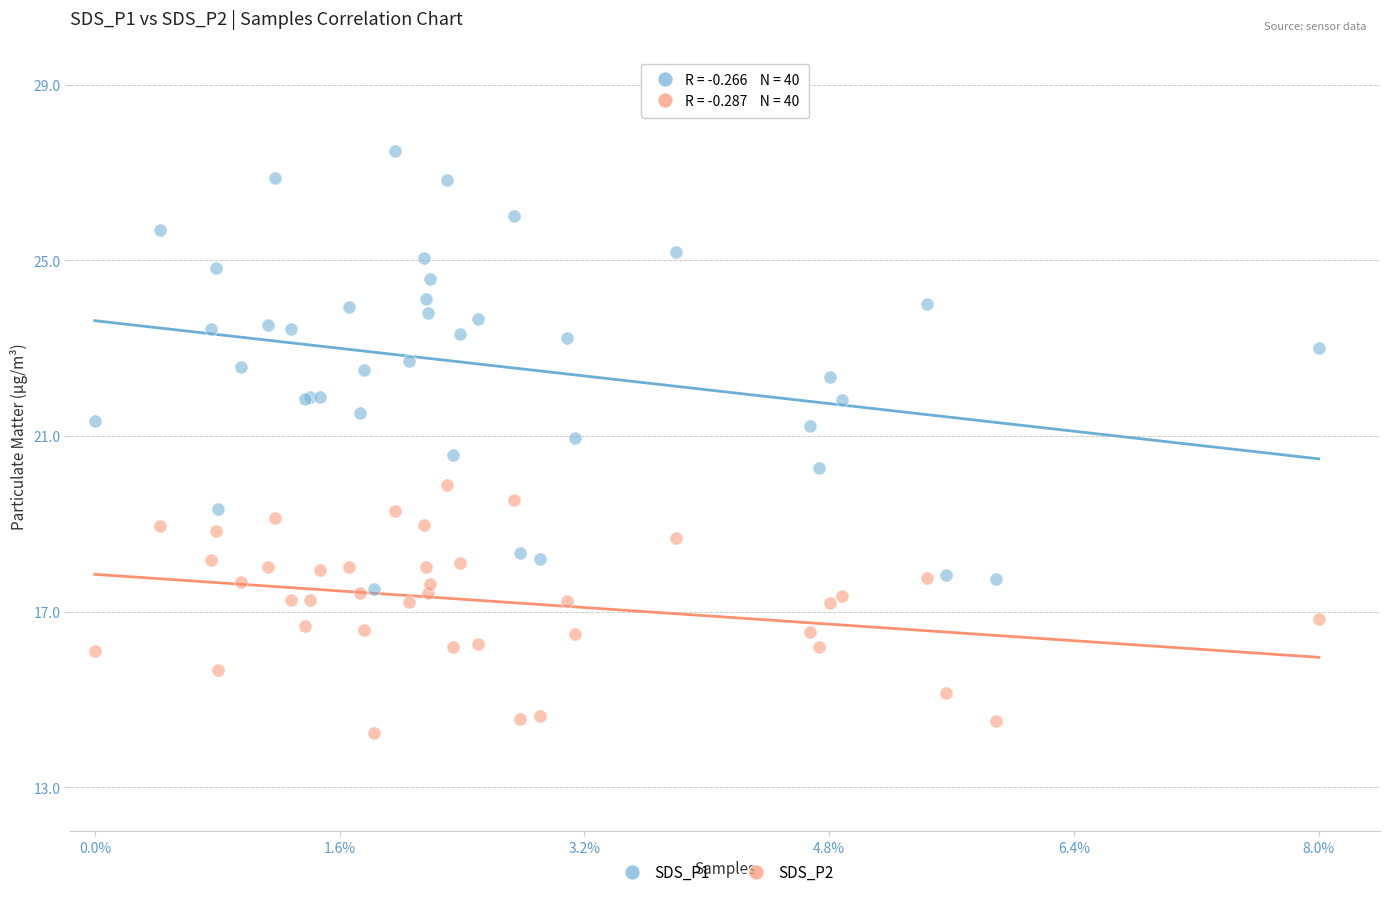

Which series has the largest Y range (max minus min)?

SDS_P1